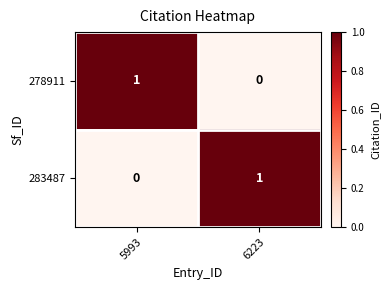

Is the value of 278911 at 6223 greater than the value of 283487 at 6223?

No